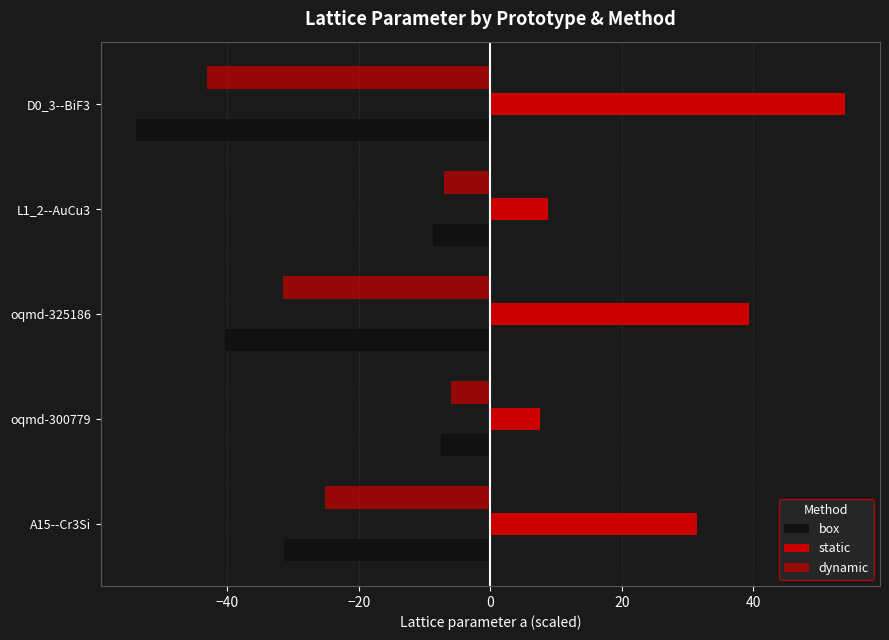

How many values in the static series are below 31?

2